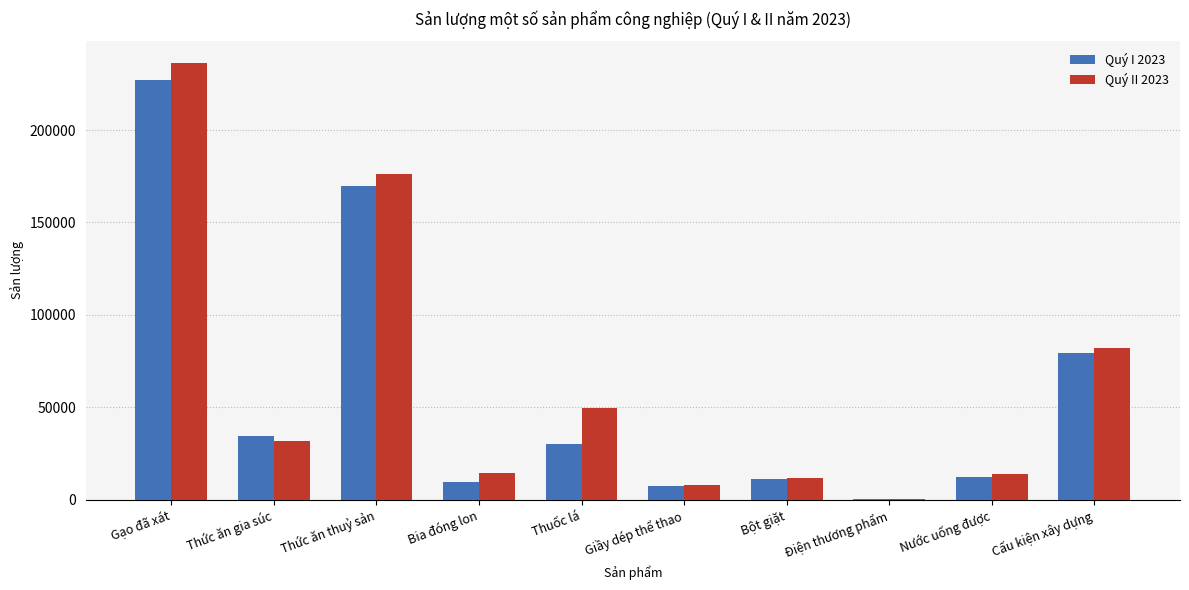

Is the value of Quý II 2023 at Thức ăn thuỷ sản greater than the value of Quý I 2023 at Cấu kiện xây dựng?

Yes